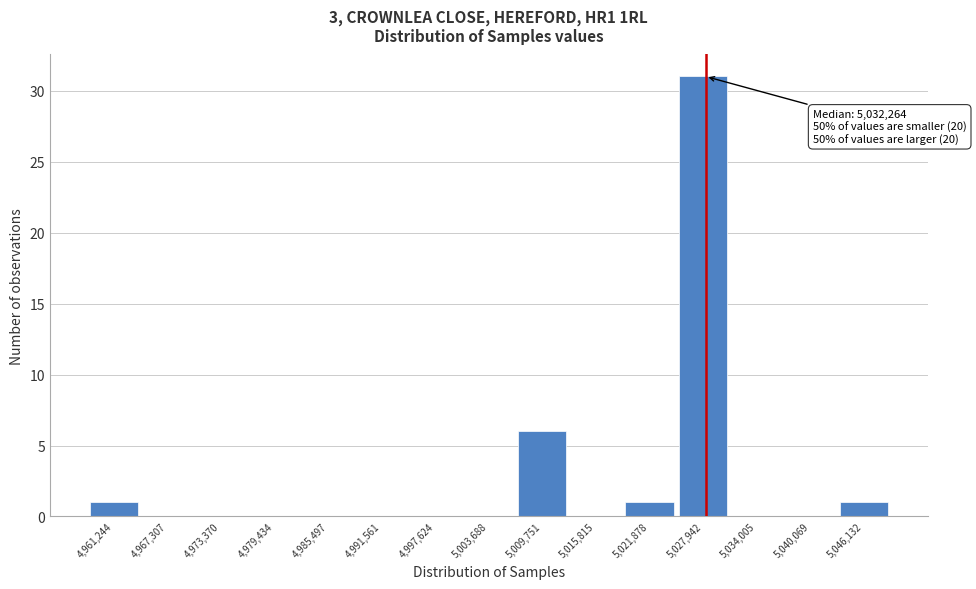

Reading right to left, extract all data points from this chart.

5,046,132=1	5,040,069=0	5,034,005=0	5,027,942=31	5,021,878=1	5,015,815=0	5,009,751=6	5,003,688=0	4,997,624=0	4,991,561=0	4,985,497=0	4,979,434=0	4,973,370=0	4,967,307=0	4,961,244=1